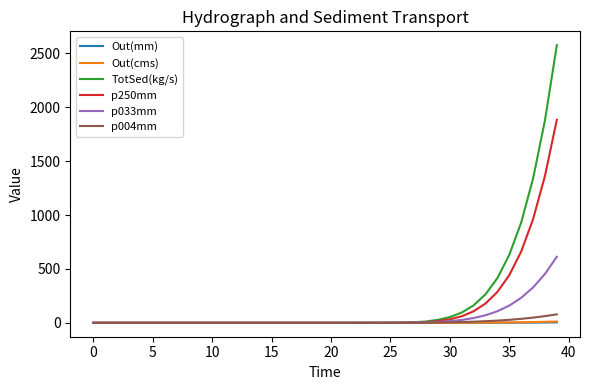

Which series has the largest range (max minus min)?

TotSed(kg/s)